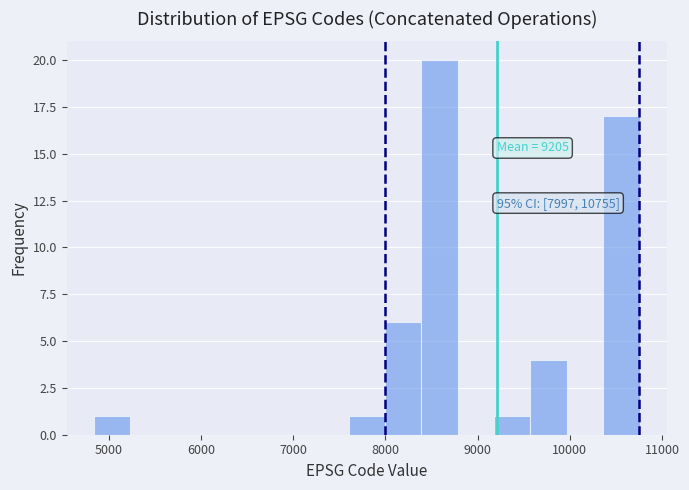

Read against the x-axis, roughly where is the centre of the tallest bar?

8600